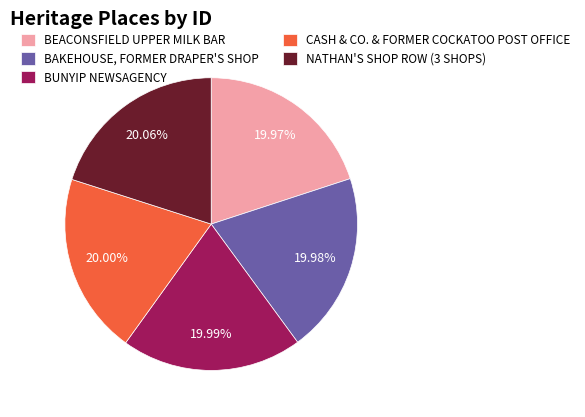

Approximately how many times larger is the value at NATHAN'S SHOP ROW (3 SHOPS) compared to BEACONSFIELD UPPER MILK BAR?

1.0